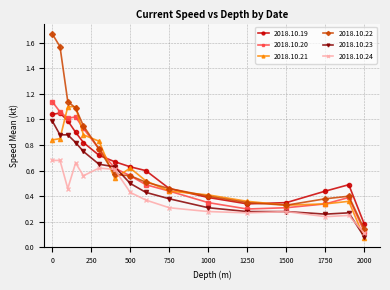

True or false: 2018.10.19 has more than 0 points higher than both neighbors.

True